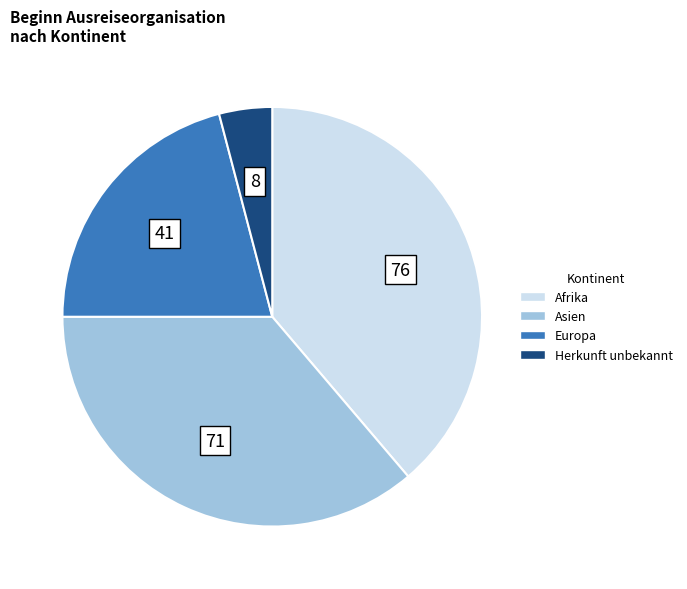

Is there any slice that represents more than half of the pie?

No